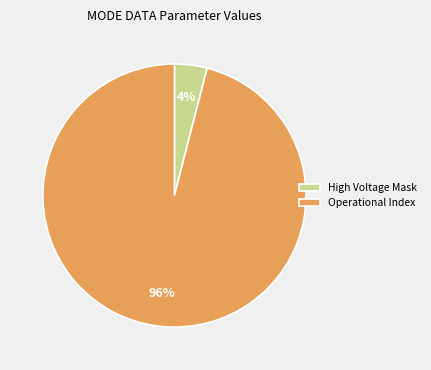

What is the ratio of the value at Operational Index to the value at High Voltage Mask?

24.0